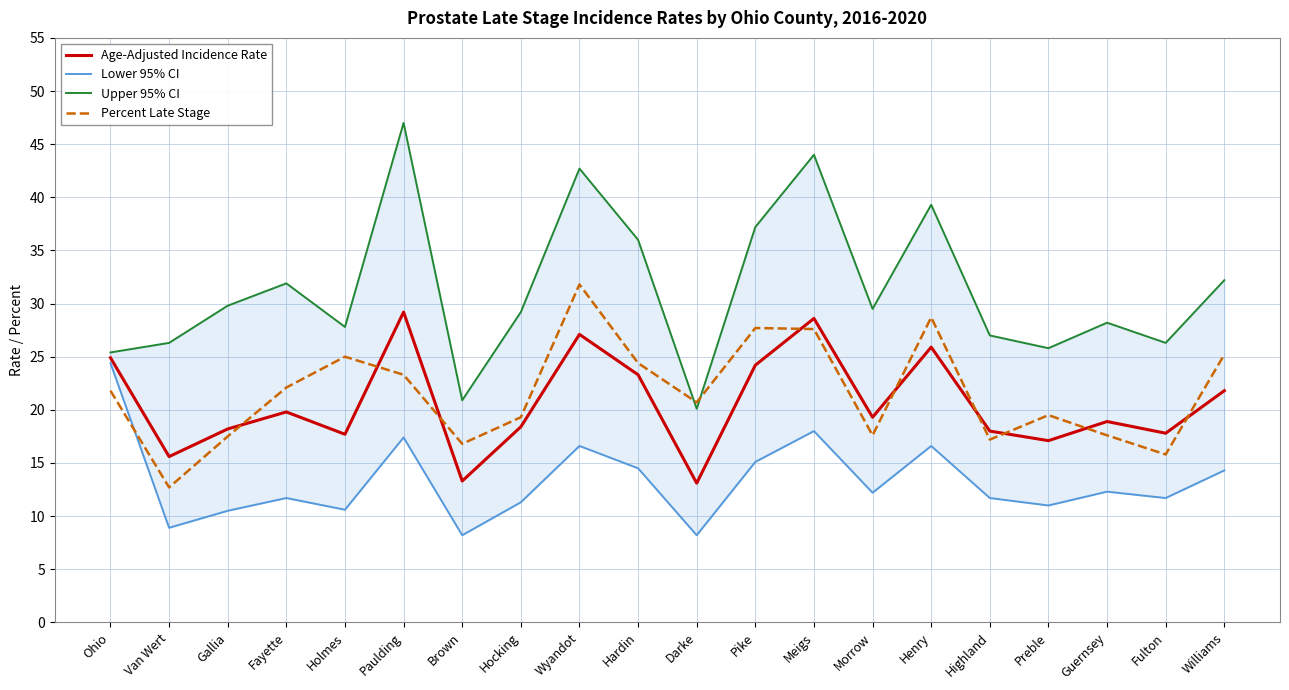

In Percent Late Stage, how many points are lower than both neighbors (excluding endpoints)?

6